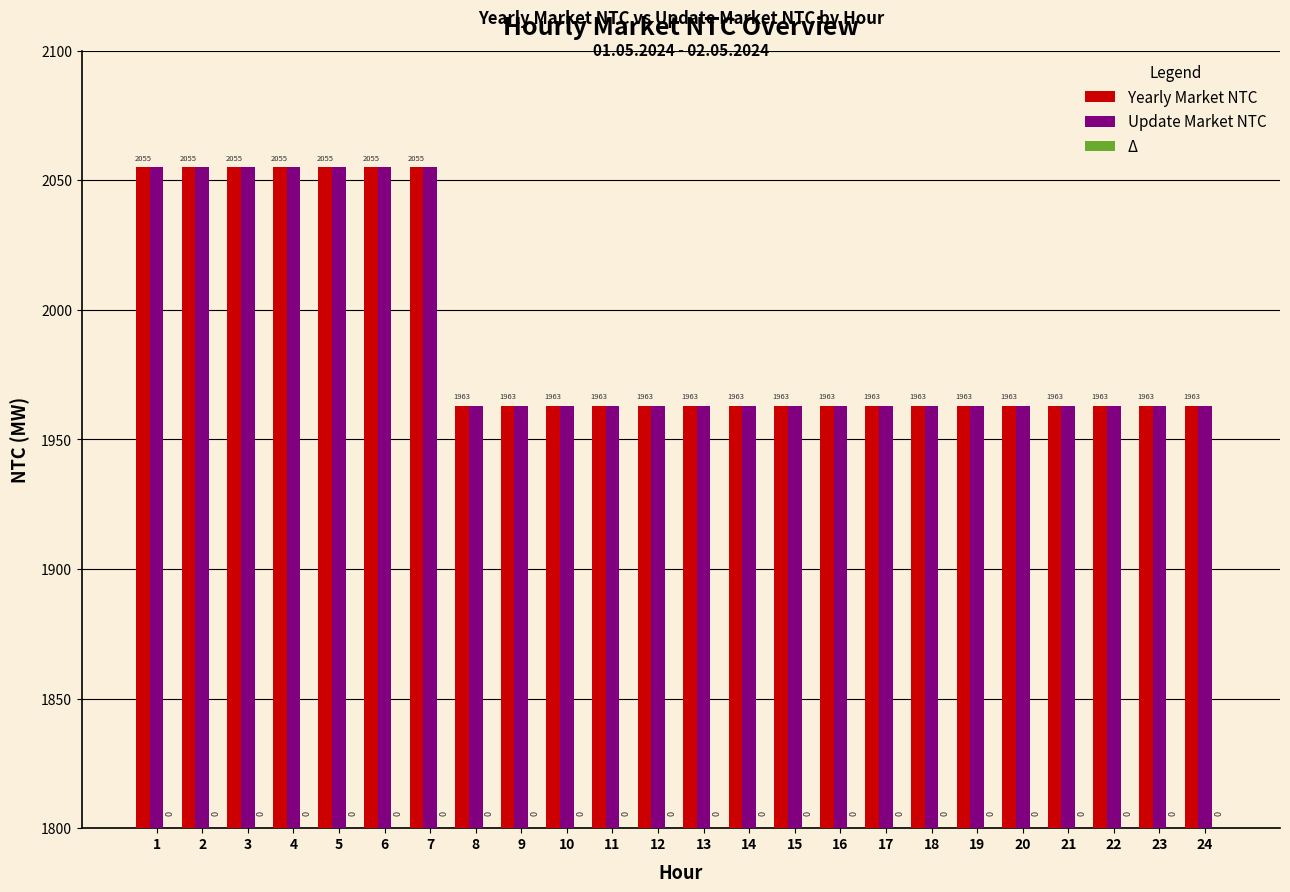

What is the average value of the Yearly Market NTC series?

1990